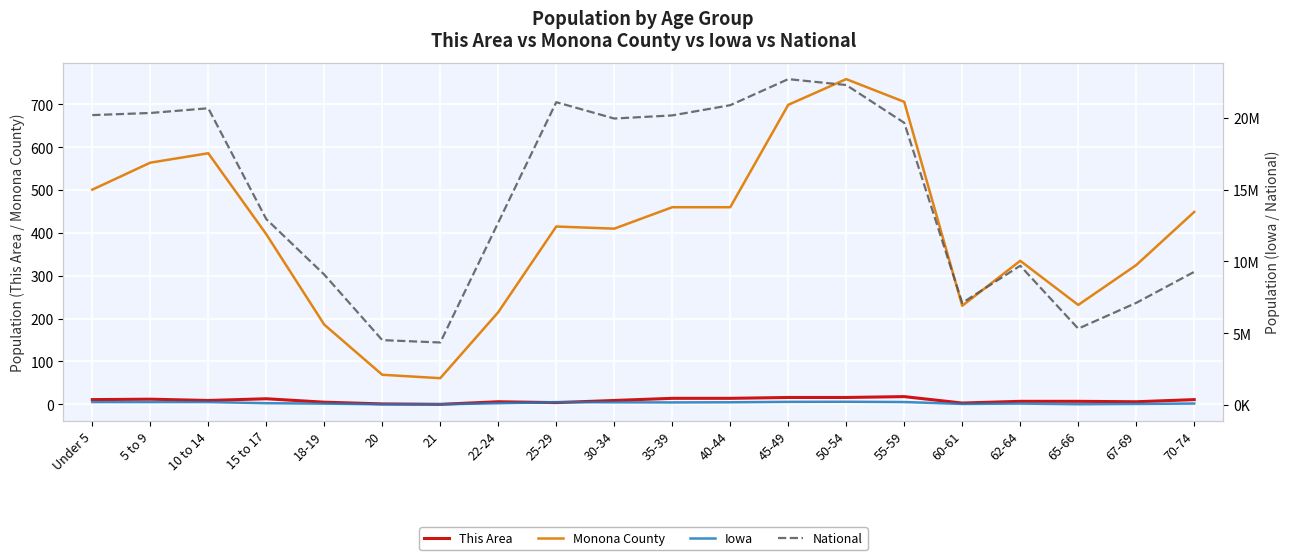

Is this an area chart (filled region under the line)?

No